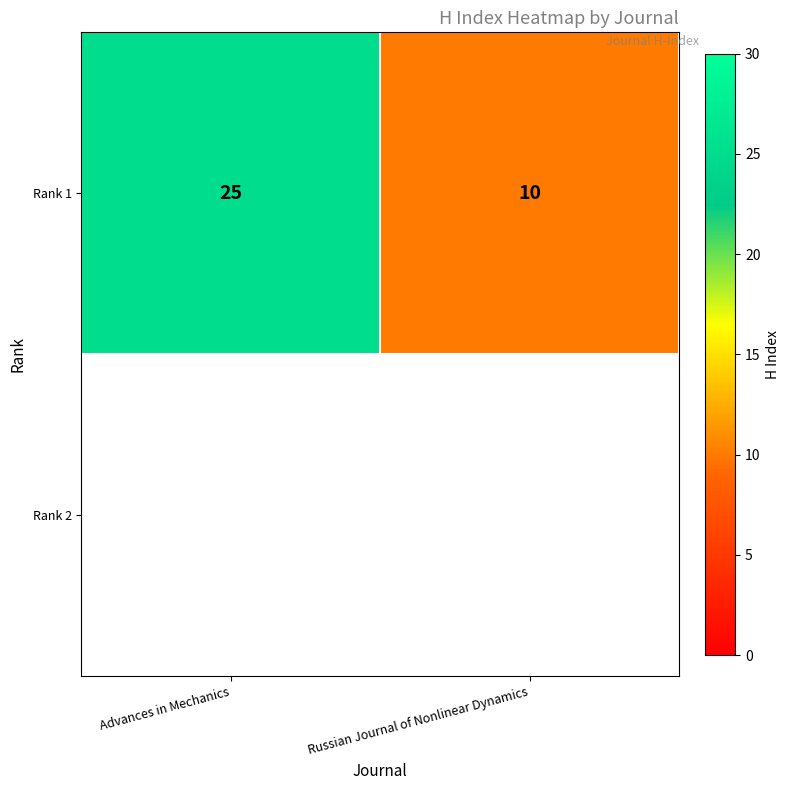

Which has a higher value, Advances in Mechanics or Russian Journal of Nonlinear Dynamics?

Advances in Mechanics